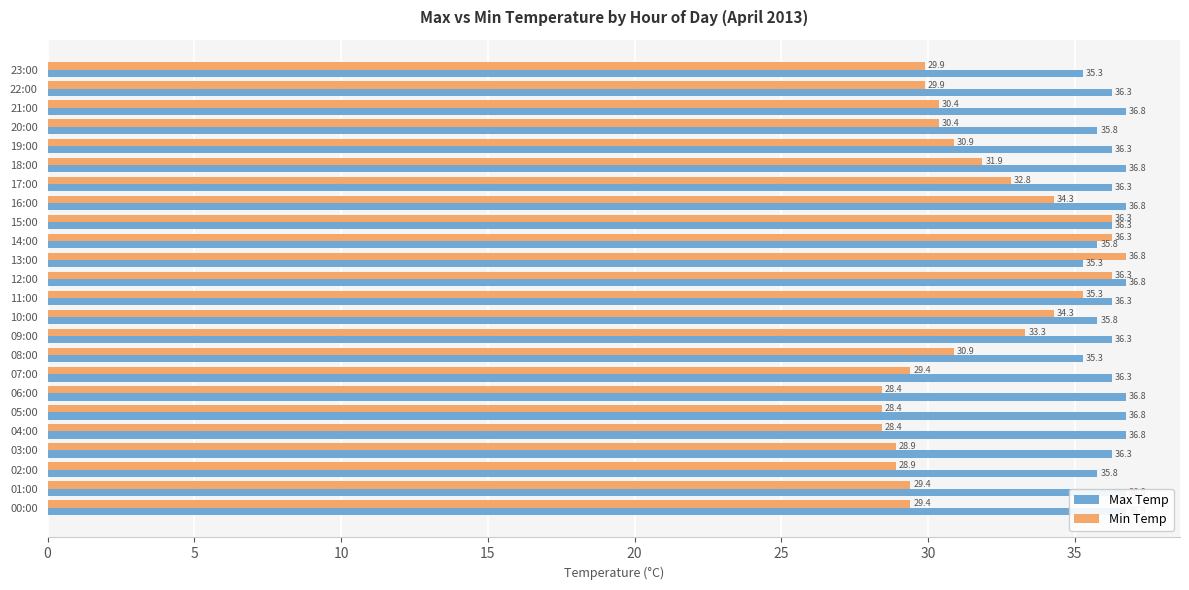

How many bars are there in total?

48